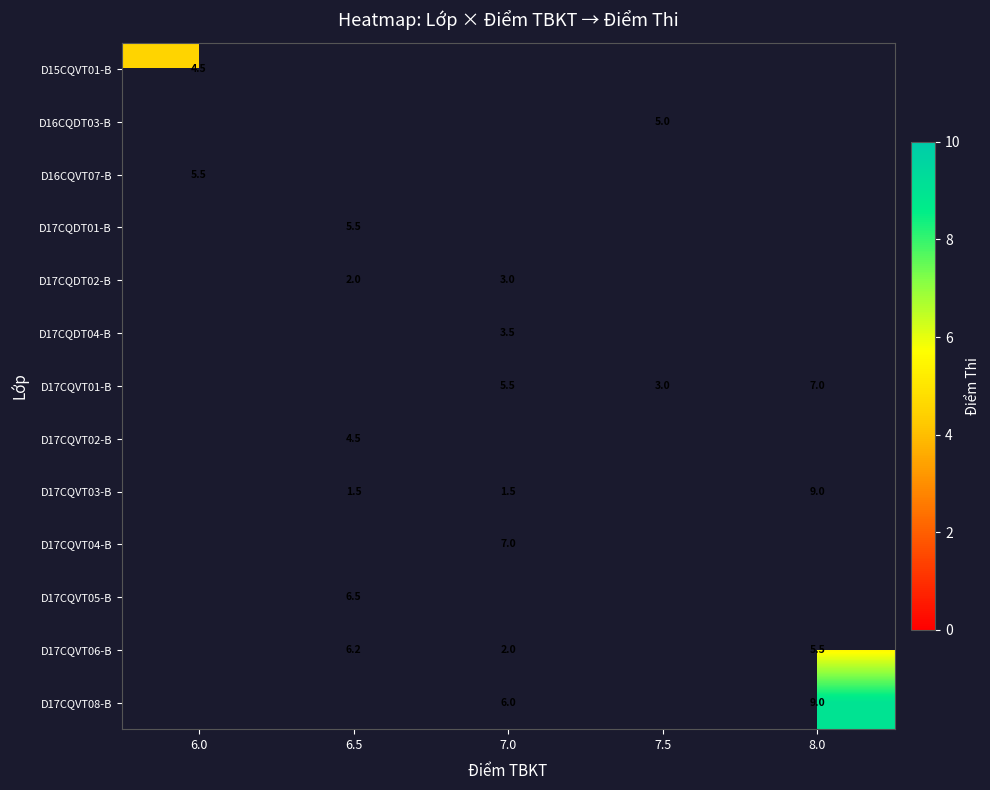

How many values in row_4 are above zero?

2